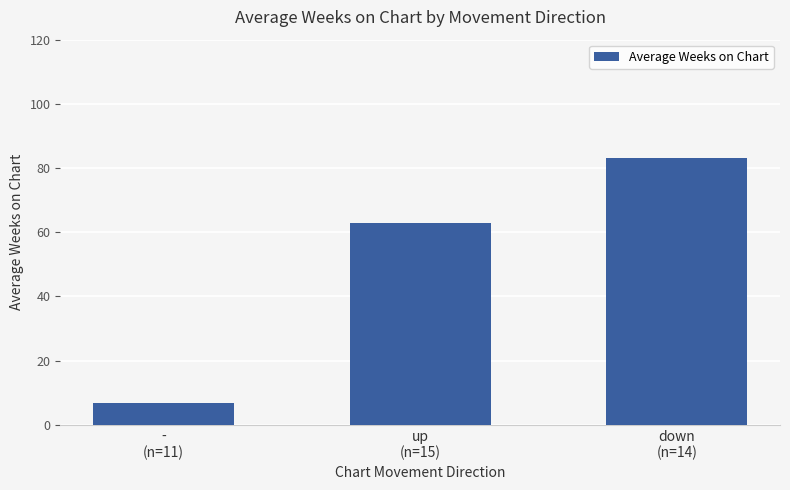

What is the sum of all values?

152.7